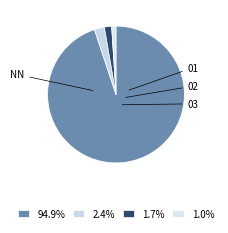

To the nearest percent, what is the average slice percentage?

25%